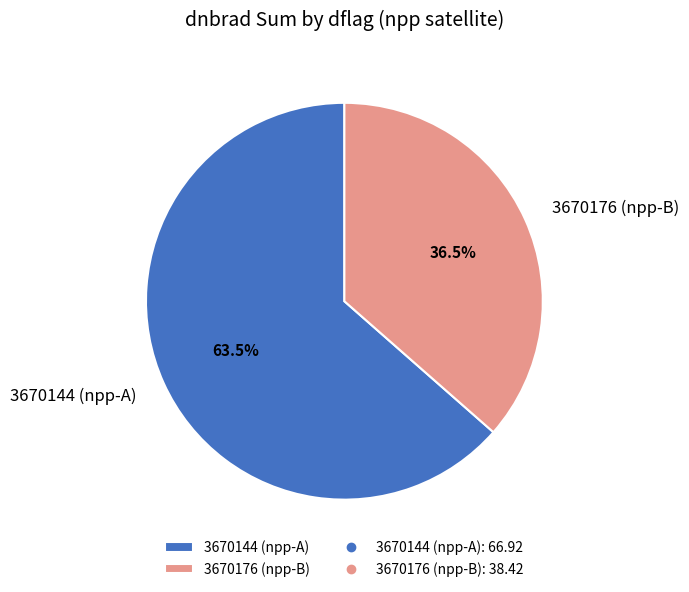

Is there a majority slice in this chart?

Yes